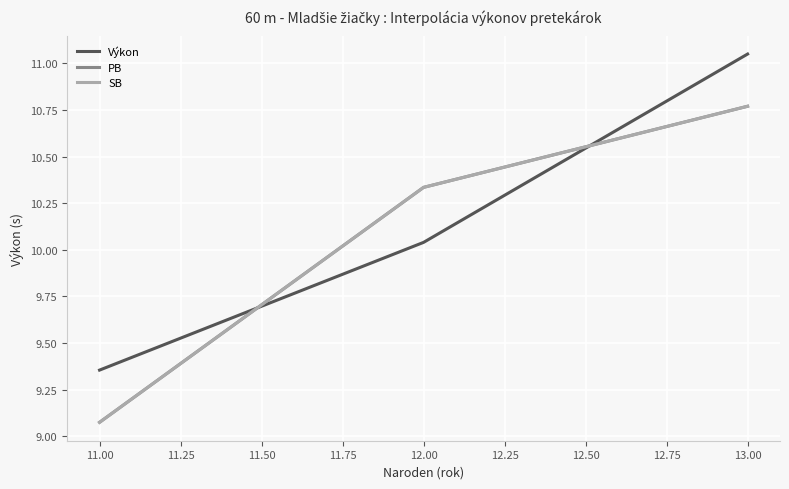

How many lines are shown in the chart?

3